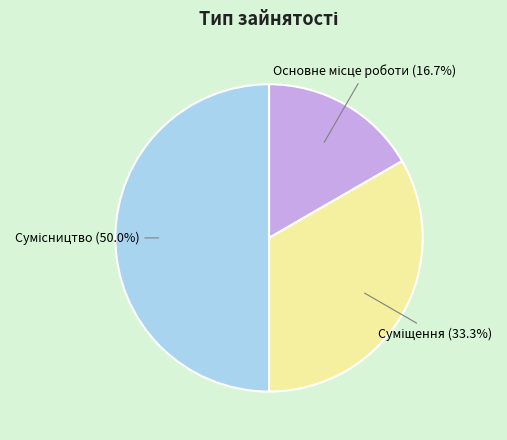

Is there a majority slice in this chart?

No